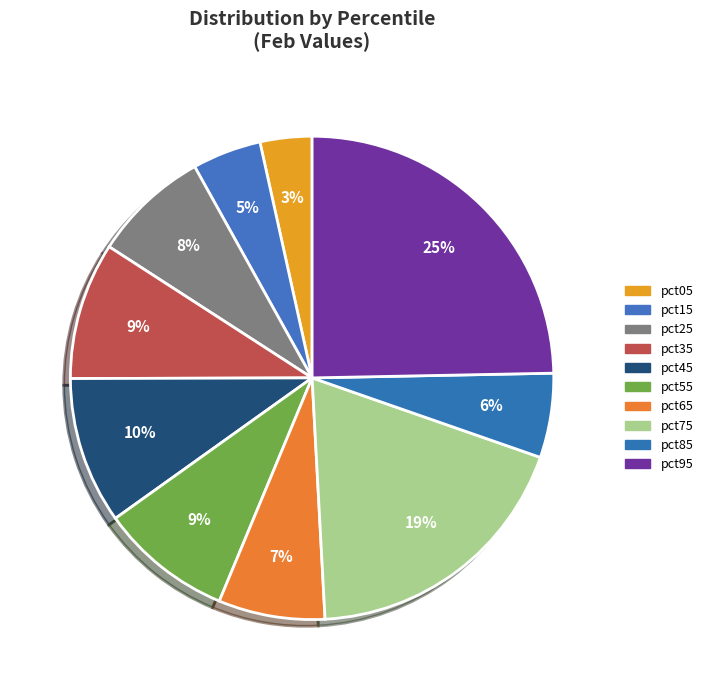

What is the total percentage of pct15 and pct25?

12.4%